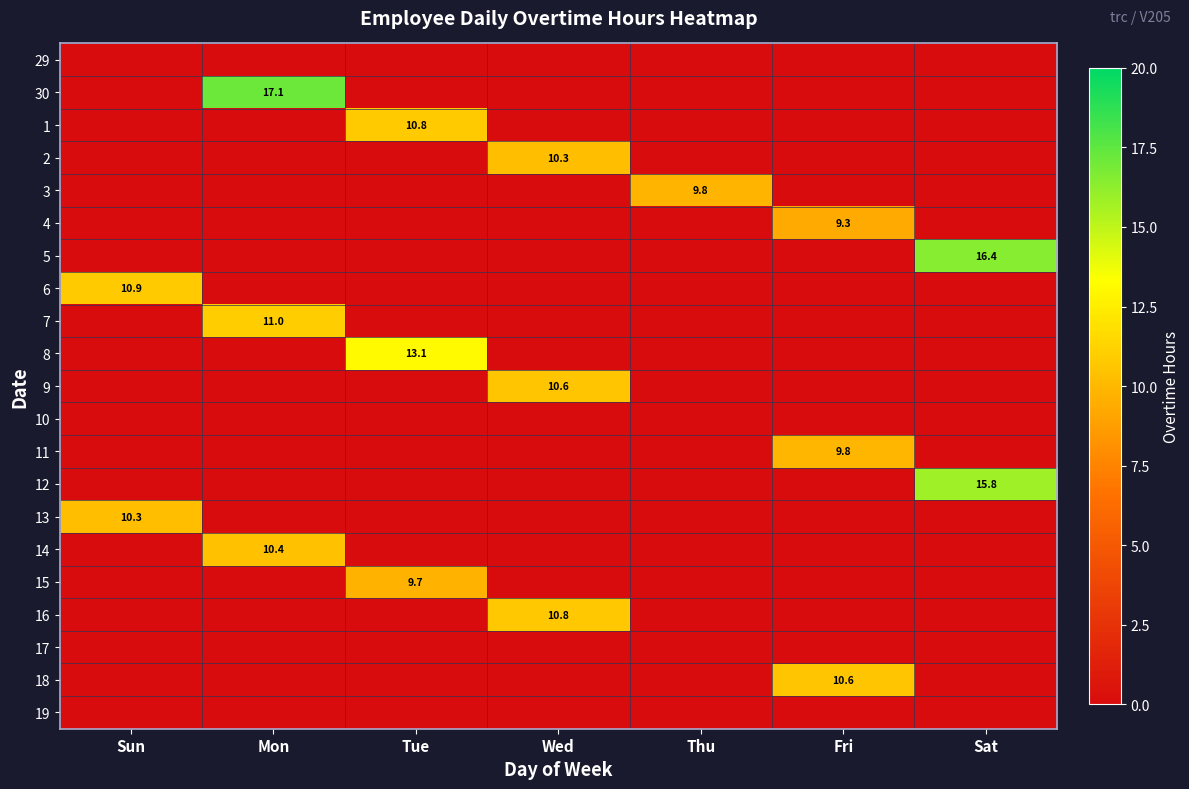

What is the average value of the 5 series?

2.3